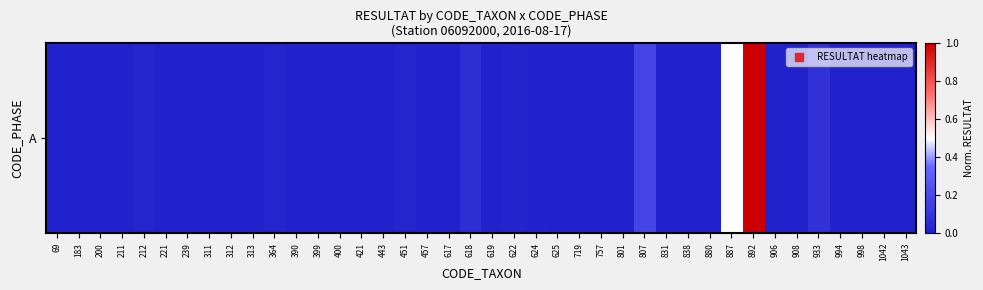

Reading right to left, list all the values displayed in this chart.

0.0	0.0	0.0	0.0	0.1	0.0	0.0	1.0	0.5	0.0	0.0	0.0	0.2	0.0	0.0	0.0	0.0	0.0	0.0	0.0	0.1	0.0	0.0	0.0	0.0	0.0	0.0	0.0	0.0	0.0	0.0	0.0	0.0	0.0	0.0	0.0	0.0	0.0	0.0	0.0